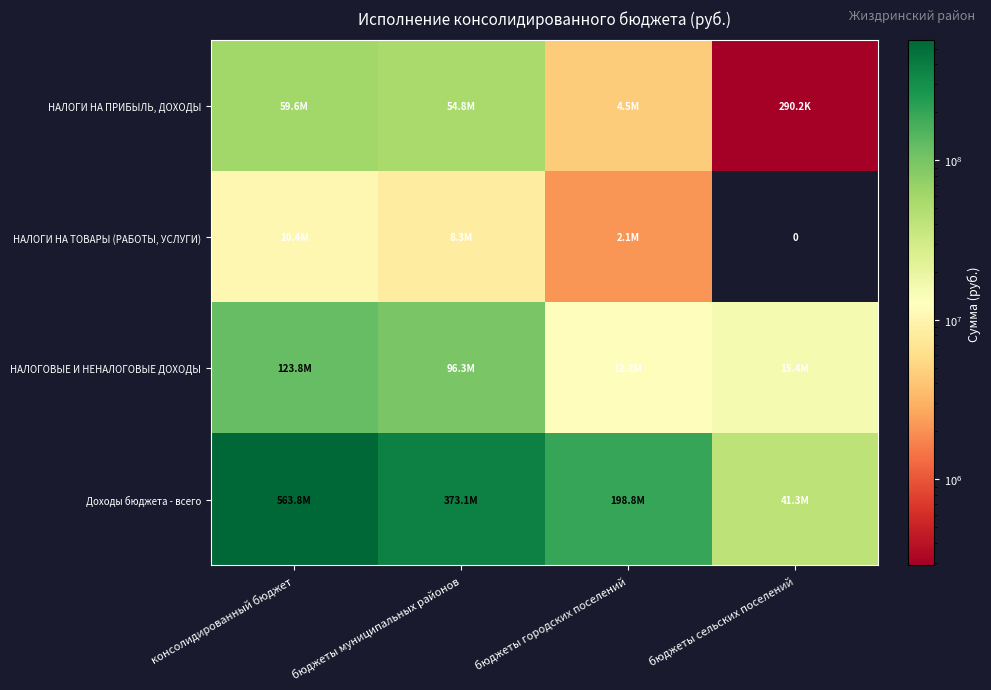

At which label does Доходы бюджета - всего first exceed 373057706?

консолидированный бюджет